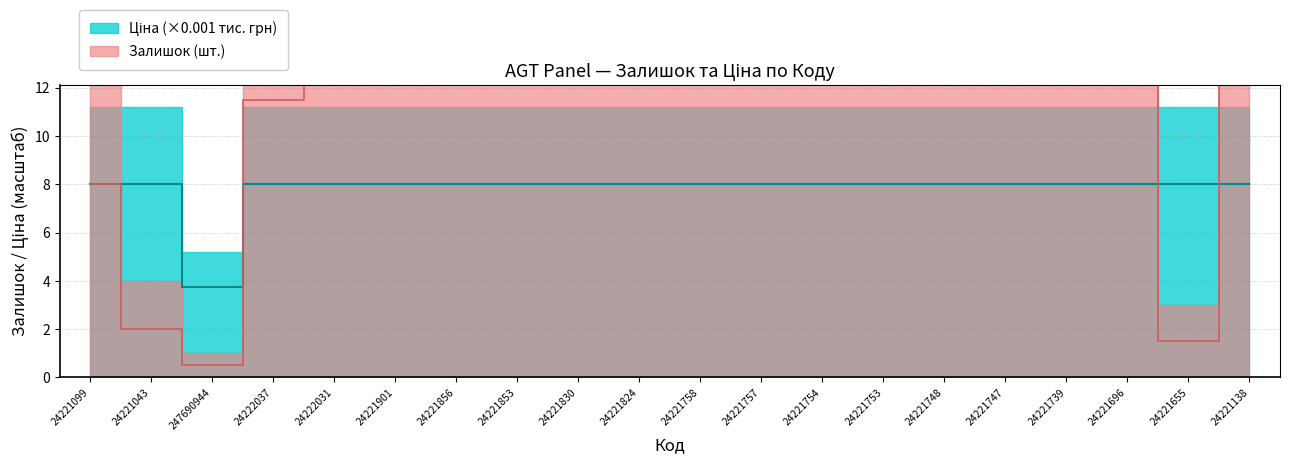

At how many categories does at least one series exceed 37?

4